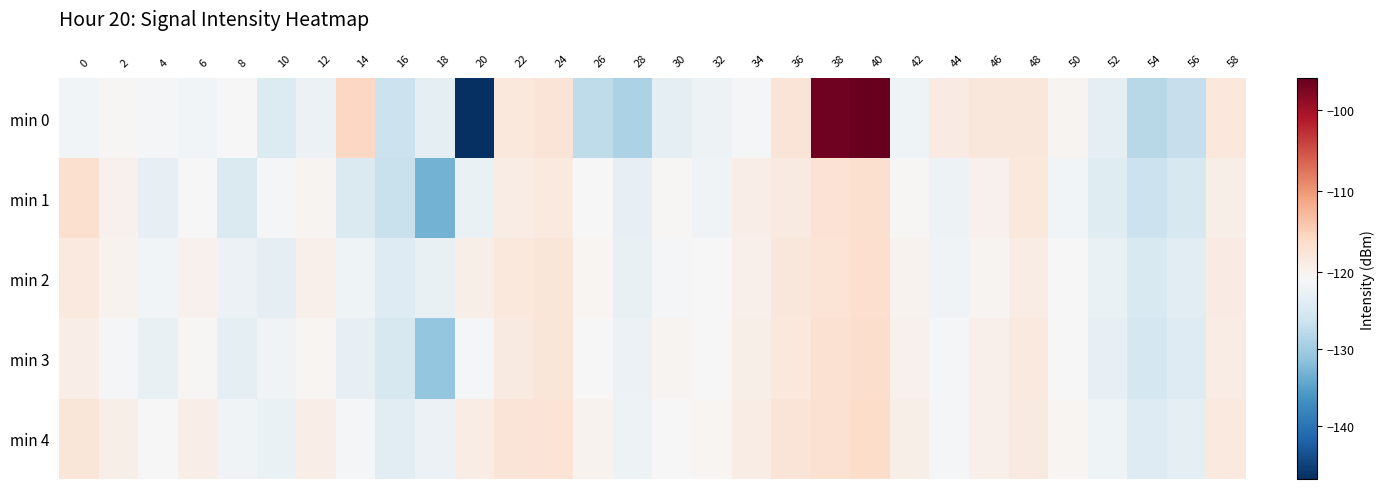

At which category does the chart reach its minimum across all series?

20